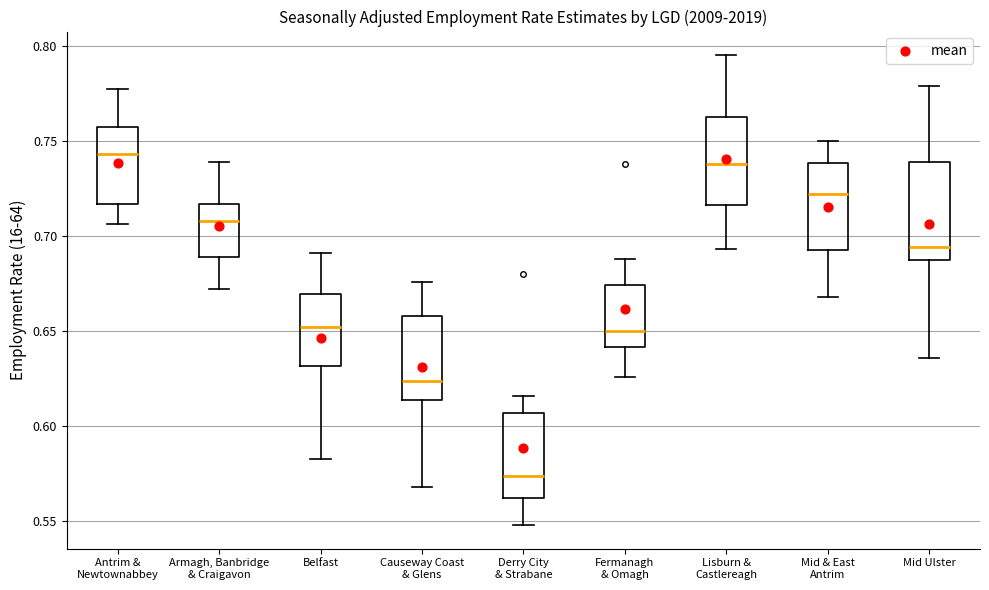

Reading left to right, read every box against the y-axis: the position of its median line, the range the box covers, and the ends of its whiskers. The values are not printed on the chart, so give them approximately, as read against the axis.

Antrim & Newtownabbey: median 0.745, box 0.715 to 0.755, whiskers 0.705 to 0.775
Armagh, Banbridge & Craigavon: median 0.710, box 0.690 to 0.715, whiskers 0.670 to 0.740
Belfast: median 0.650, box 0.630 to 0.670, whiskers 0.585 to 0.690
Causeway Coast & Glens: median 0.625, box 0.615 to 0.660, whiskers 0.570 to 0.675
Derry City & Strabane: median 0.575, box 0.560 to 0.605, whiskers 0.550 to 0.615
Fermanagh & Omagh: median 0.650, box 0.640 to 0.675, whiskers 0.625 to 0.690
Lisburn & Castlereagh: median 0.740, box 0.715 to 0.765, whiskers 0.695 to 0.795
Mid & East Antrim: median 0.720, box 0.695 to 0.740, whiskers 0.670 to 0.750
Mid Ulster: median 0.695, box 0.690 to 0.740, whiskers 0.635 to 0.780